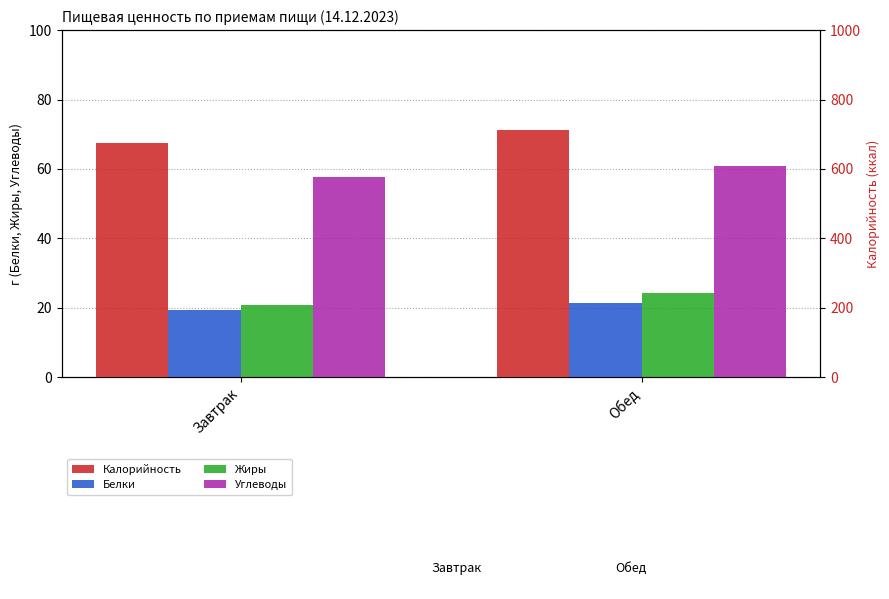

Between Завтрак and Обед, which is larger?

Обед